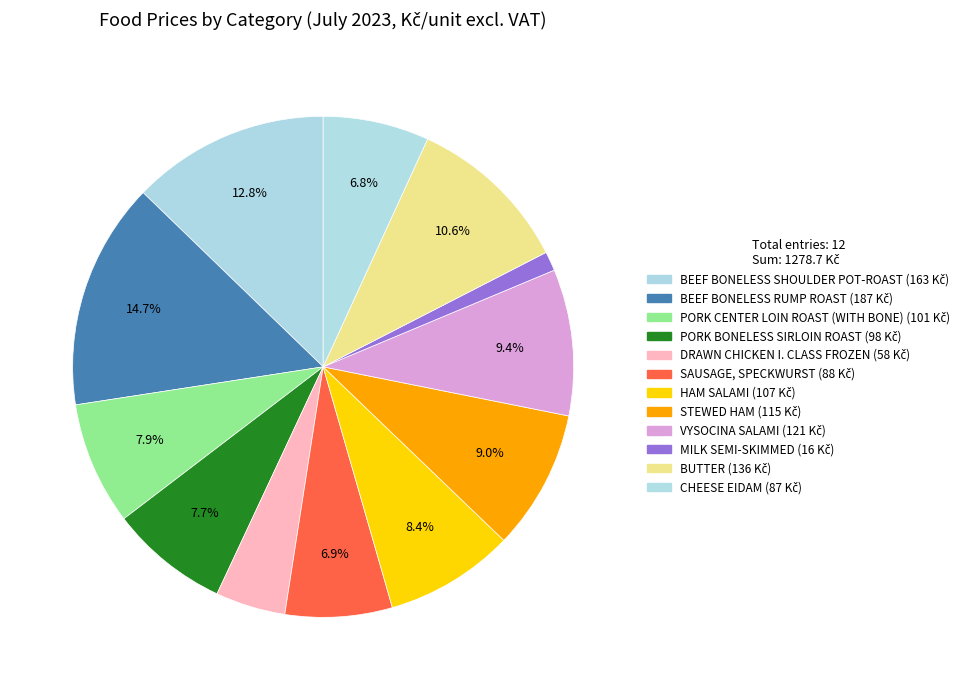

Which has a higher value, HAM SALAMI or CHEESE EIDAM?

HAM SALAMI